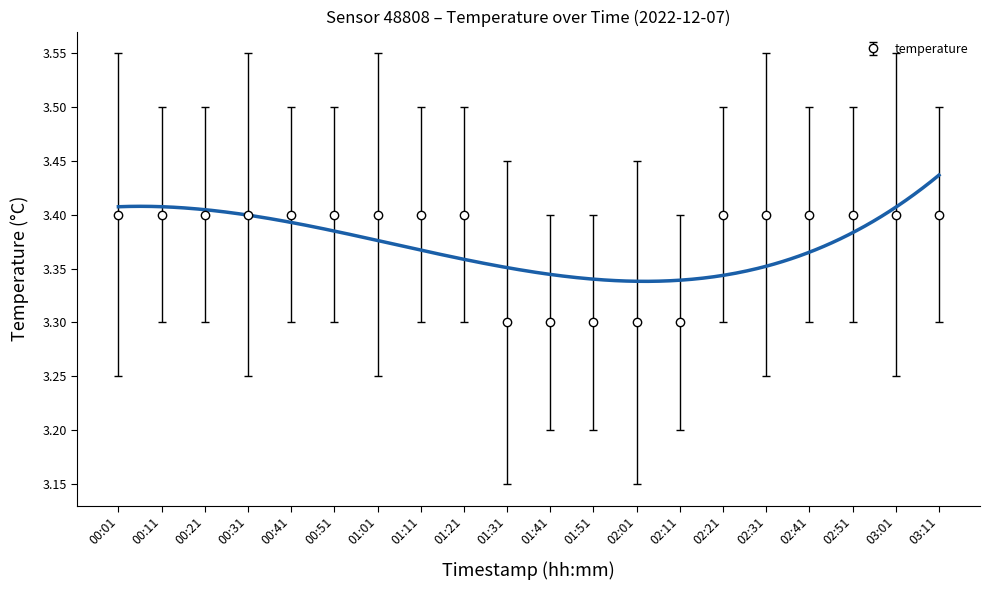

Reading left to right, transcribe all the data shown in this chart.

00:01=3.4	00:11=3.4	00:21=3.4	00:31=3.4	00:41=3.4	00:51=3.4	01:01=3.4	01:11=3.4	01:21=3.4	01:31=3.3	01:41=3.3	01:51=3.3	02:01=3.3	02:11=3.3	02:21=3.4	02:31=3.4	02:41=3.4	02:51=3.4	03:01=3.4	03:11=3.4